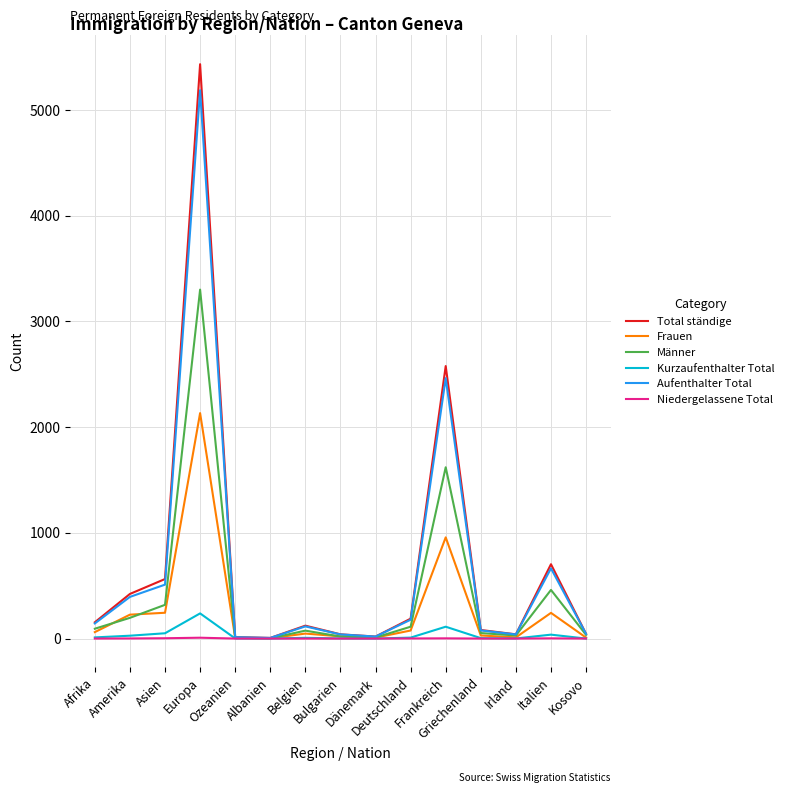

Which series has the widest spread of values?

Total ständige